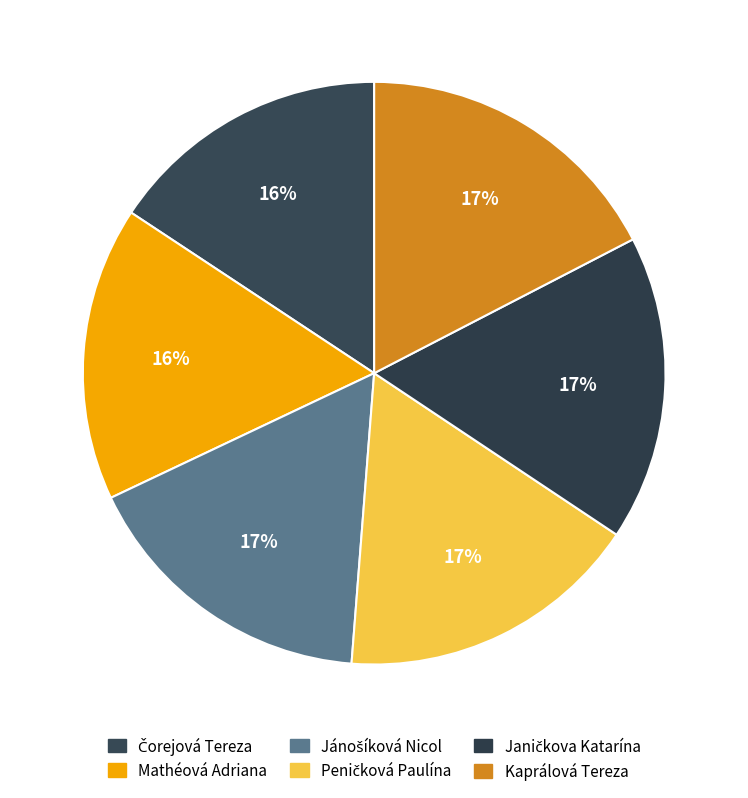

How many slices are in this pie chart?

6